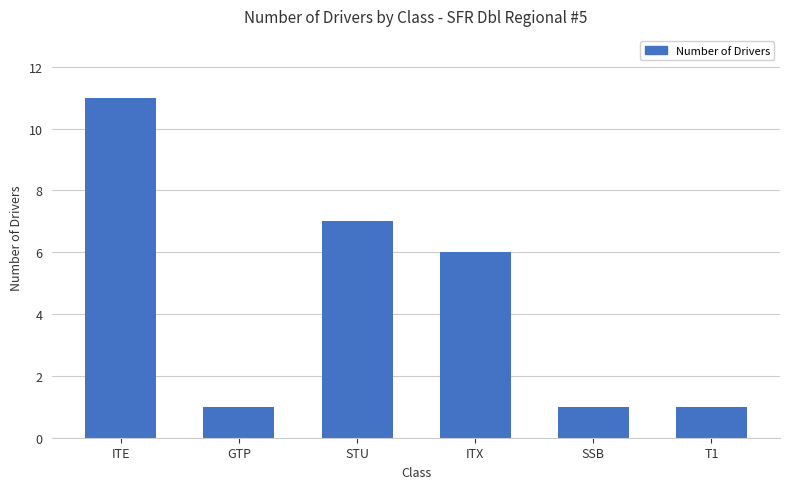

The value at GTP is 0. True or false?

False